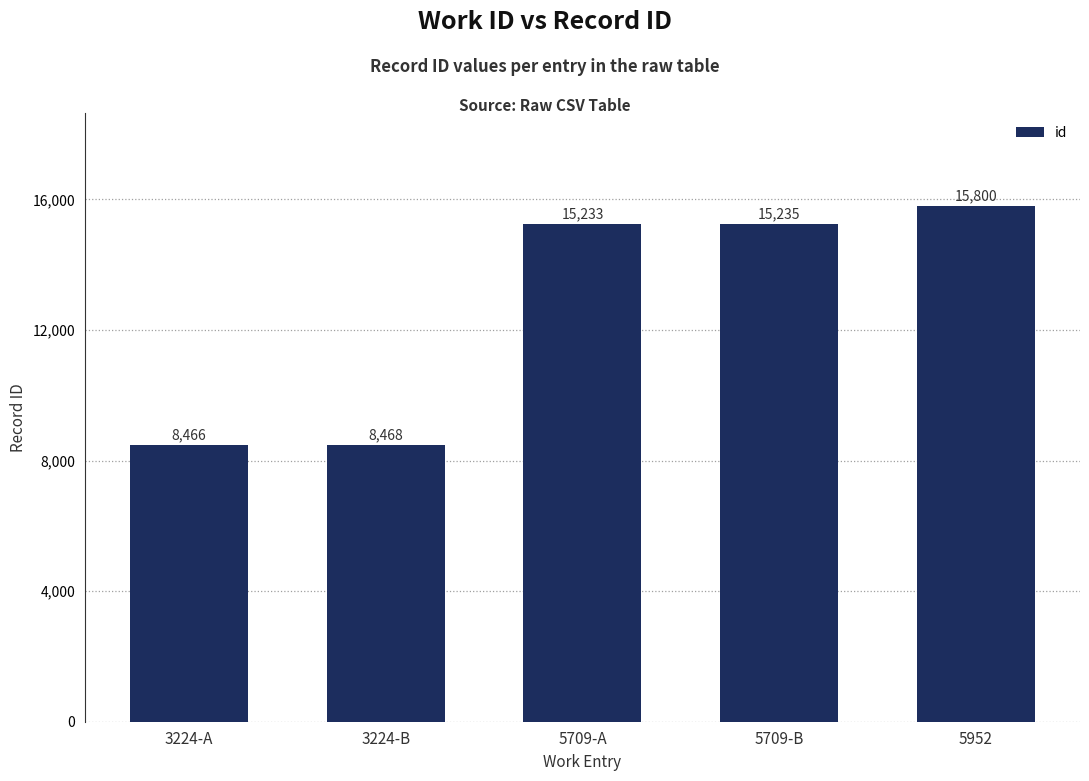

What is the difference between the maximum and minimum values?

7334